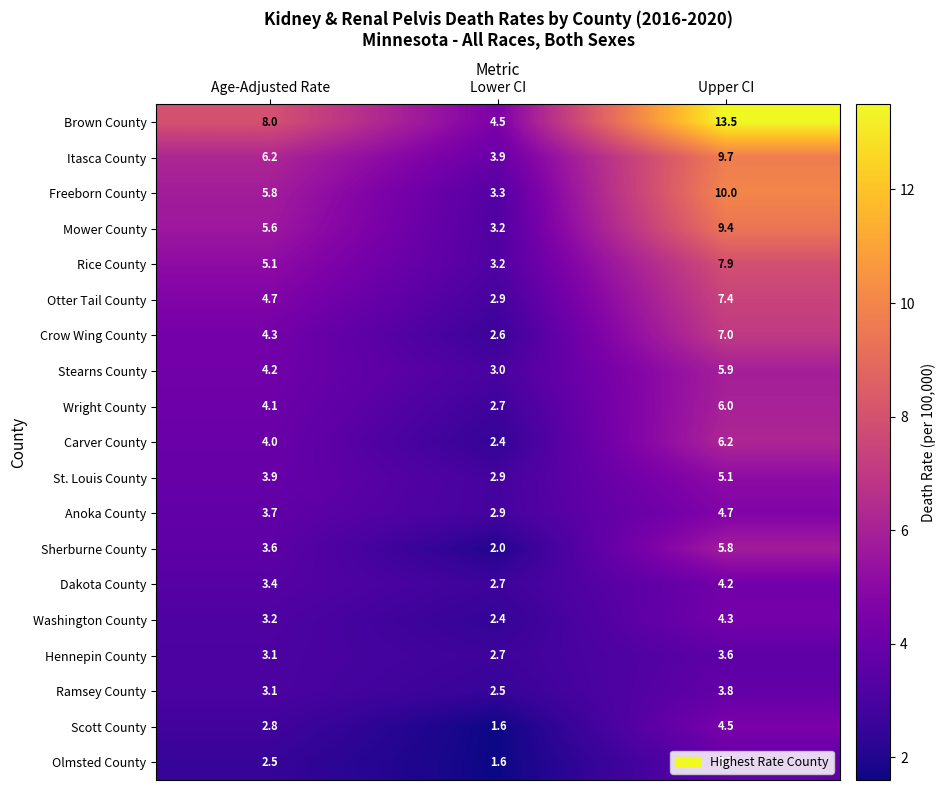

What is the maximum value shown in the chart?

13.5